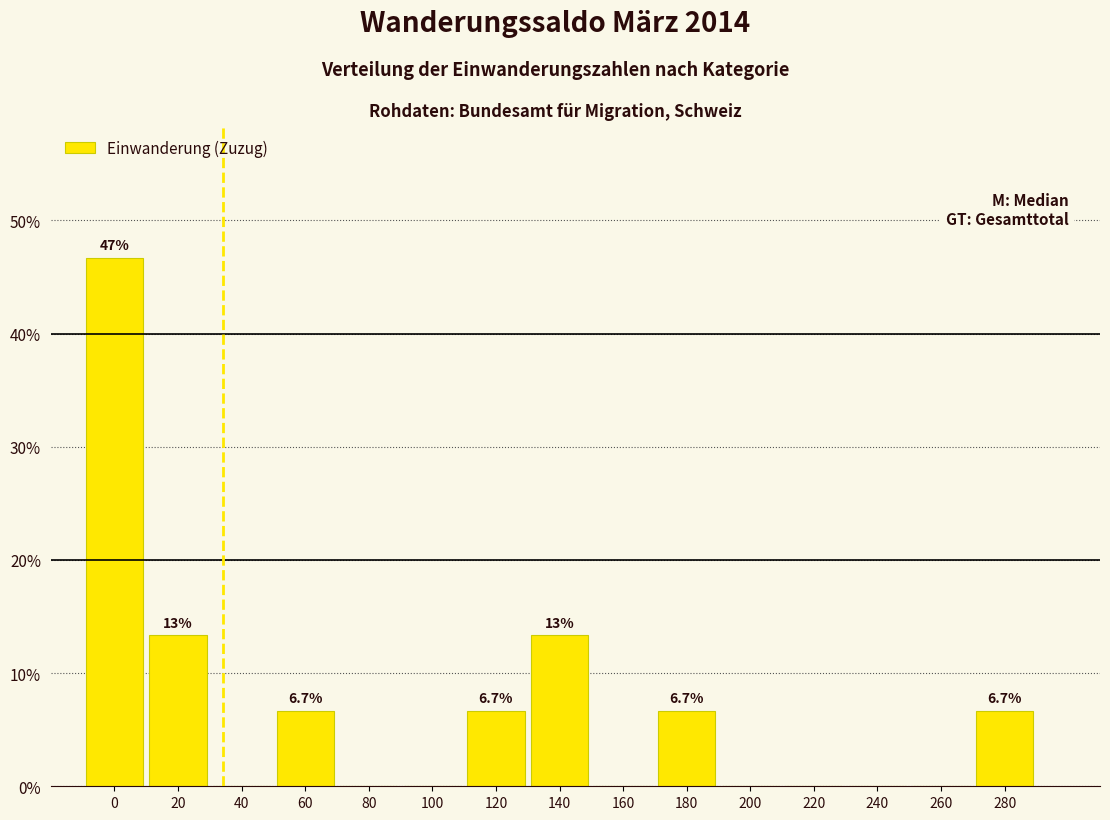

Reading left to right, what are all the values shown in this chart?

0=46.7	20=13.3	40=0.0	60=6.7	80=0.0	100=0.0	120=6.7	140=13.3	160=0.0	180=6.7	200=0.0	220=0.0	240=0.0	260=0.0	280=6.7